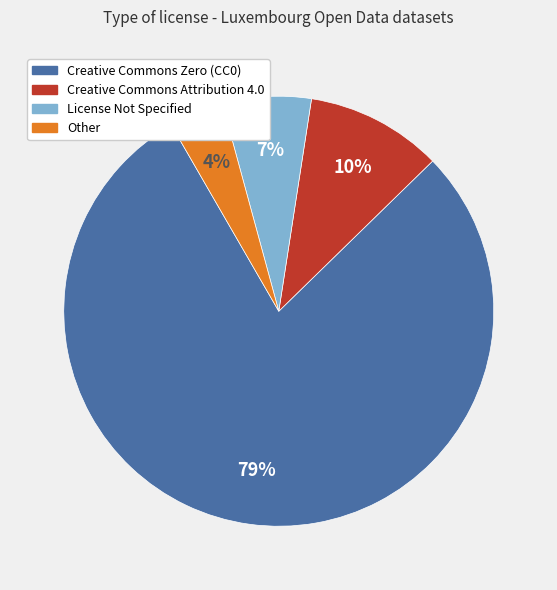

How many slices are in this pie chart?

4